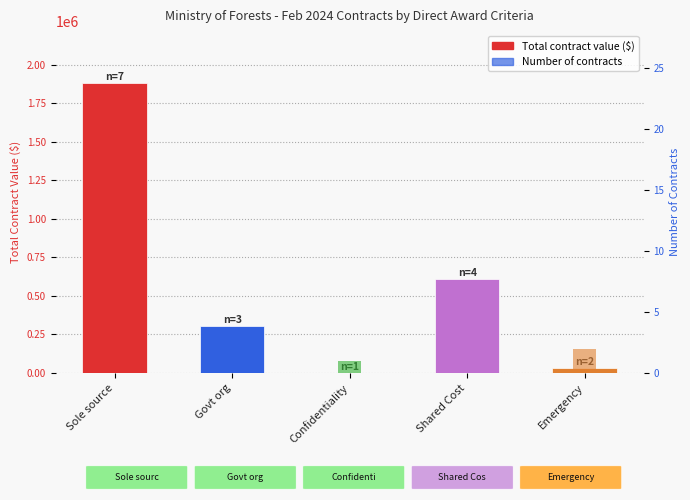

List the series in order of their peak value, highest first.

Contract Value ($), Count